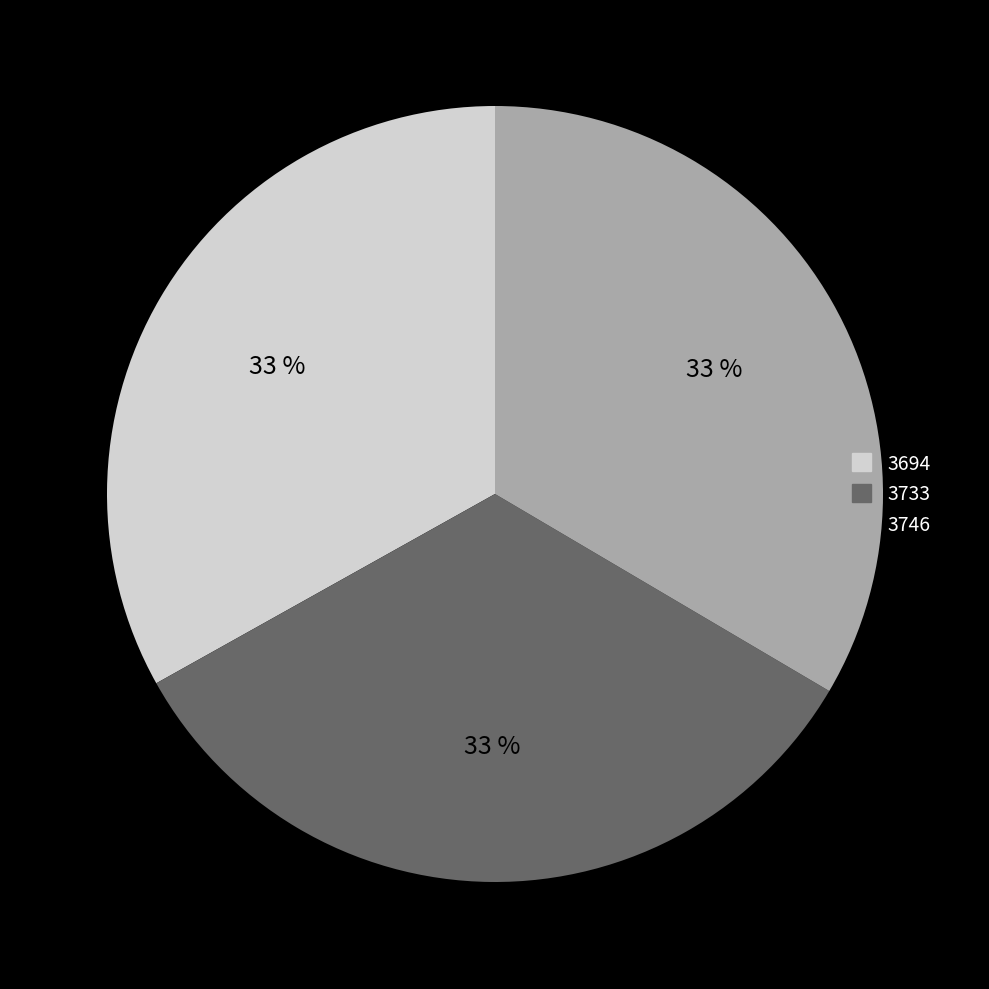

Is the sum of 3733 and 3746 greater than half?

Yes